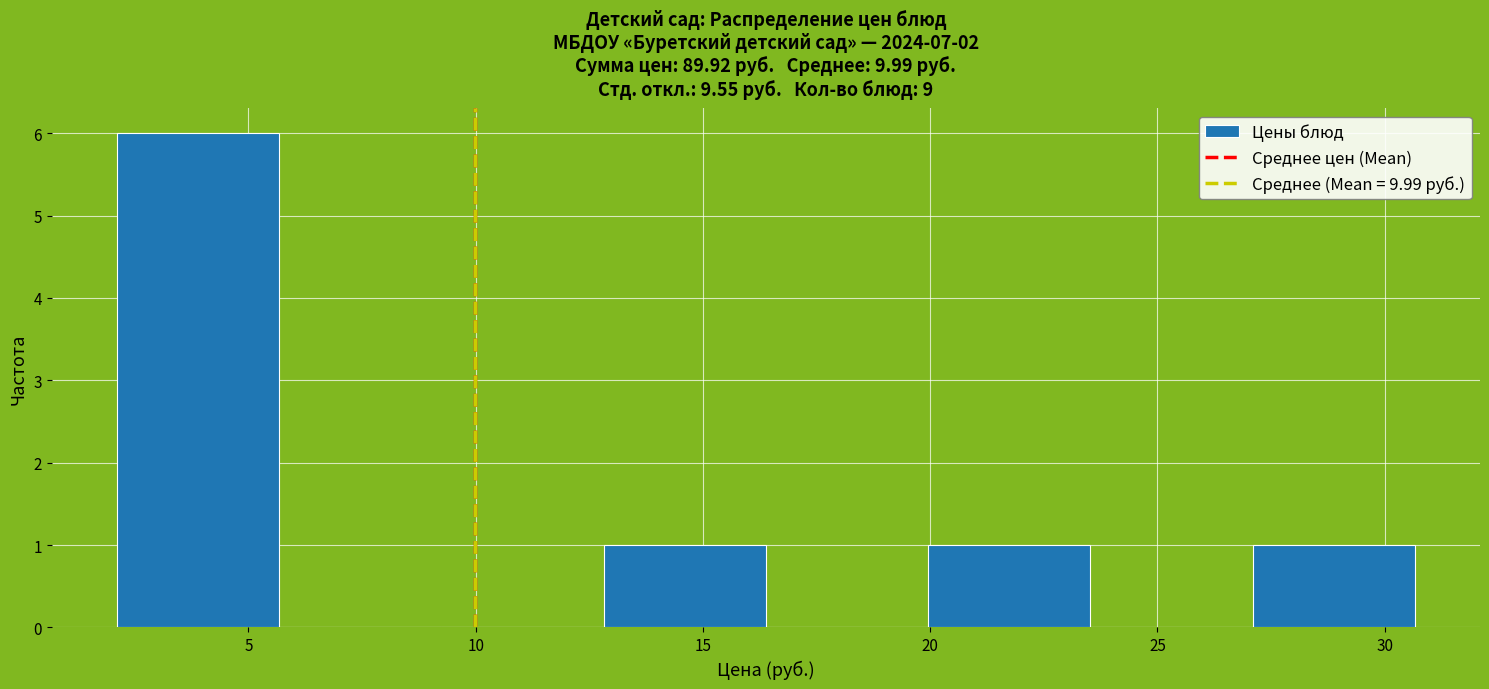

Reading left to right, list every bar in this chart as the range it spans on the x-axis followed by its height. Neither the bar edges nor the heights are printed on the chart, so give them approximately, as read against the axes.

2.0 to 5.5: 6
5.5 to 9.0: 0
9.0 to 13.0: 0
13.0 to 16.5: 1
16.5 to 20.0: 0
20.0 to 23.5: 1
23.5 to 27.0: 0
27.0 to 30.5: 1